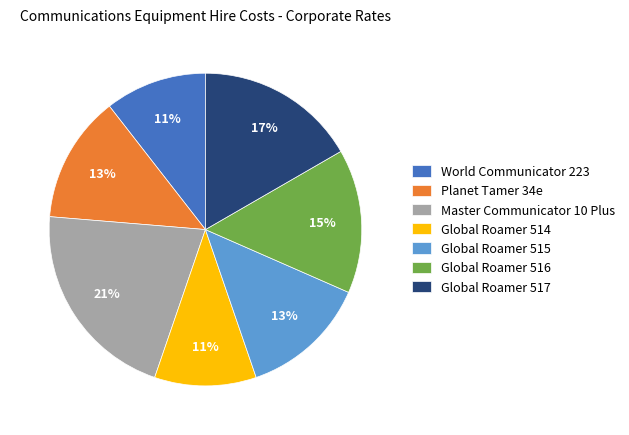

Count the number of slices in the pie.

7